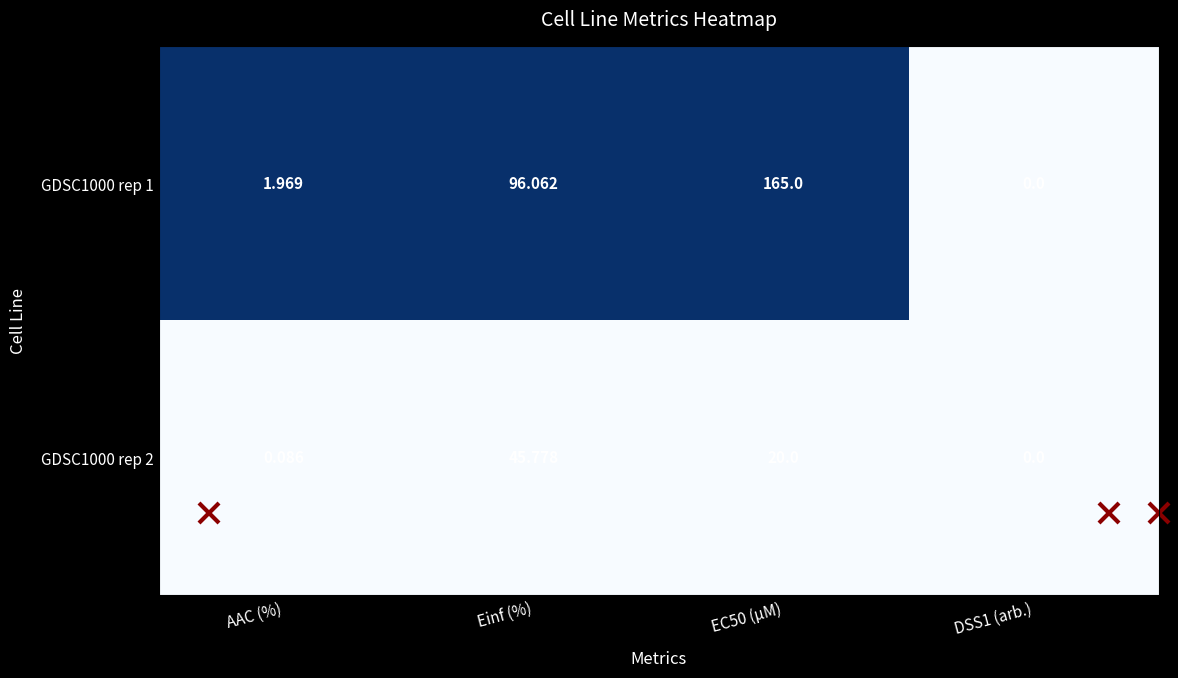

Rank the series by their maximum value, from highest to lowest.

GDSC1000 rep 1, GDSC1000 rep 2